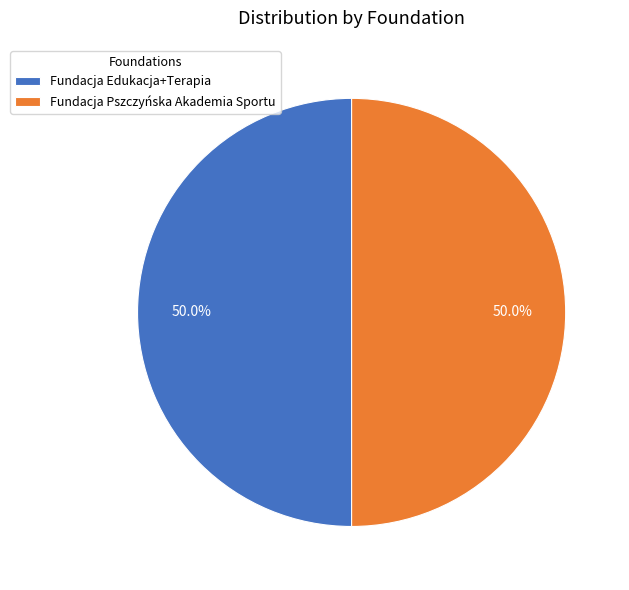

To the nearest percent, what is the average slice percentage?

50%